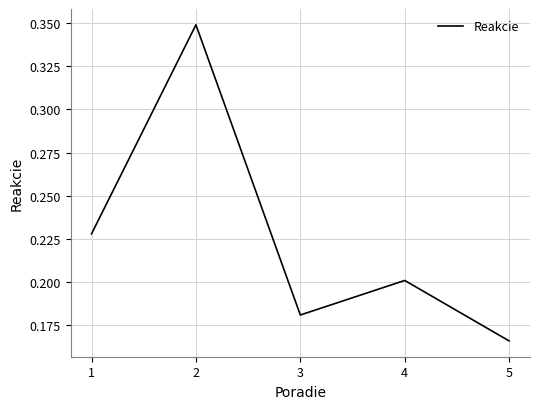

What is the sum of all values?

1.1